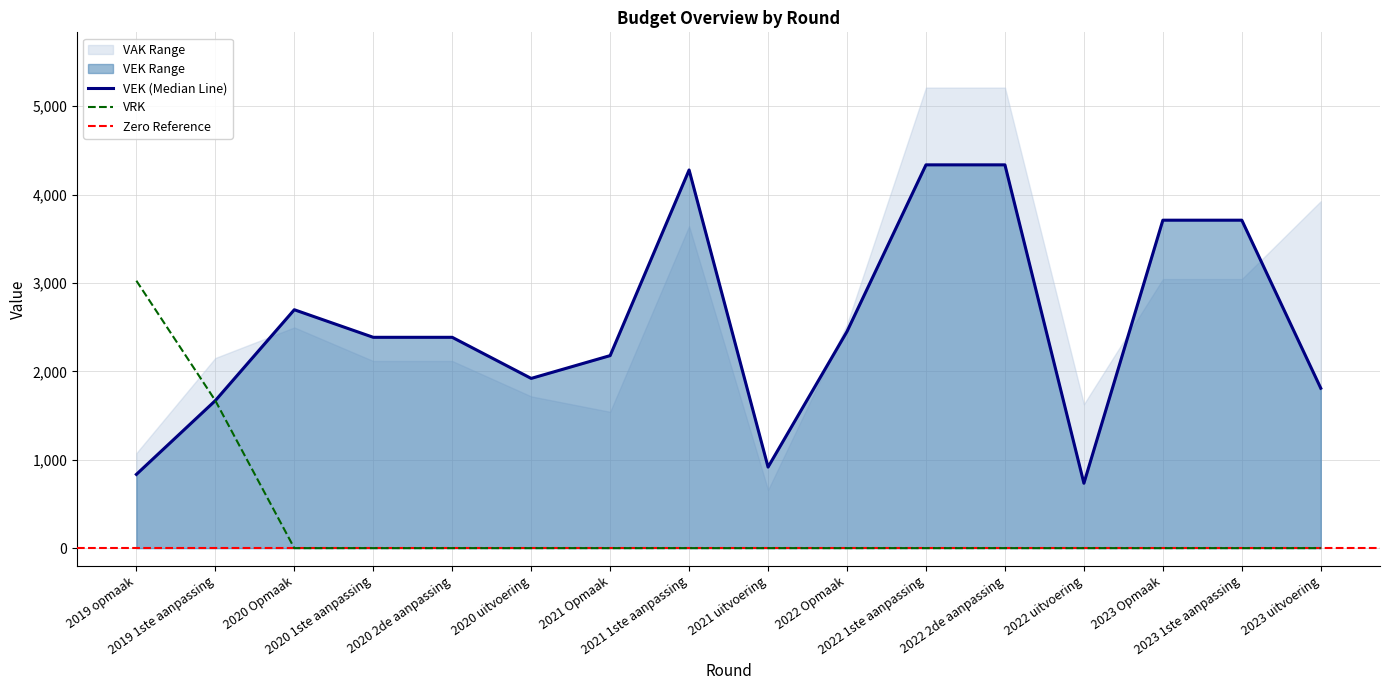

What is the label of the 11th point from the left?

2022 1ste aanpassing